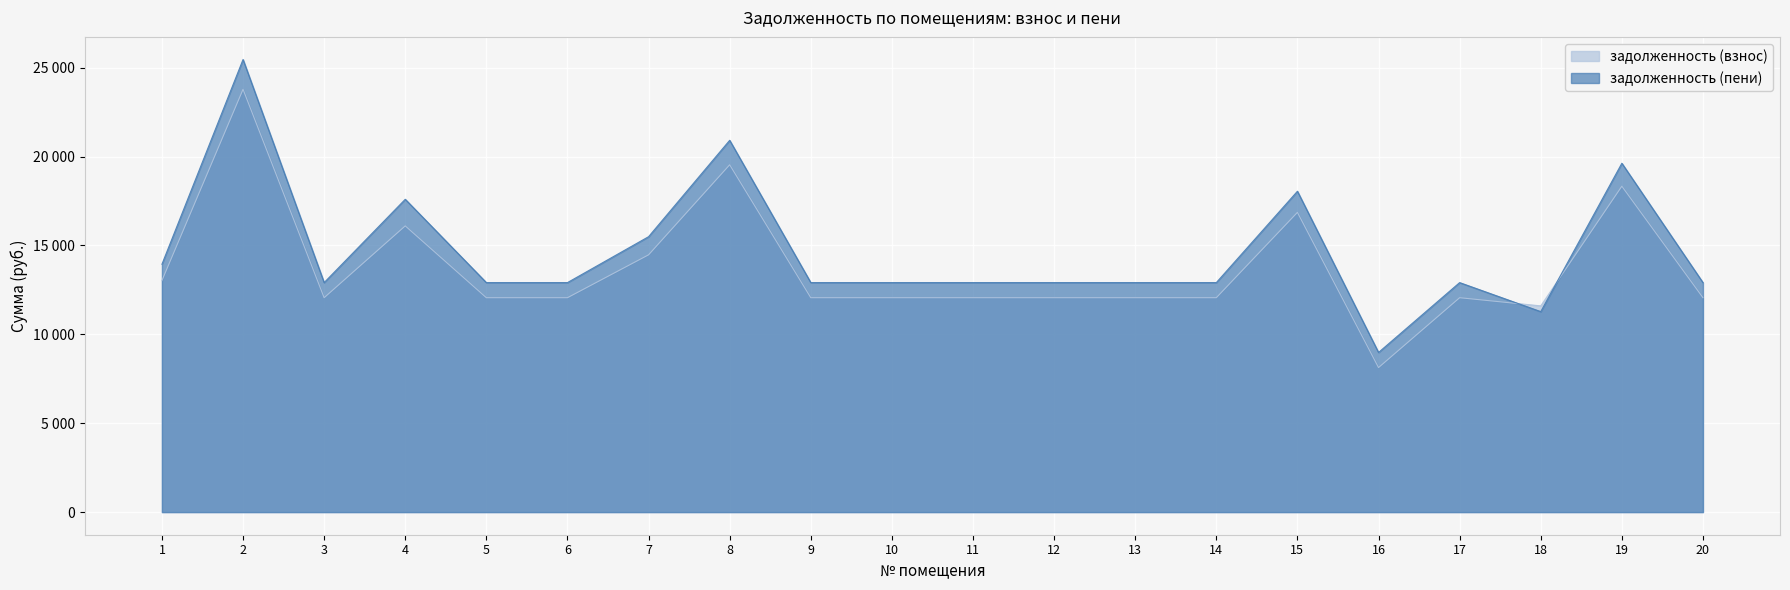

Is the value of задолженность (пени) at 20 greater than the value of задолженность (взнос) at 7?

No